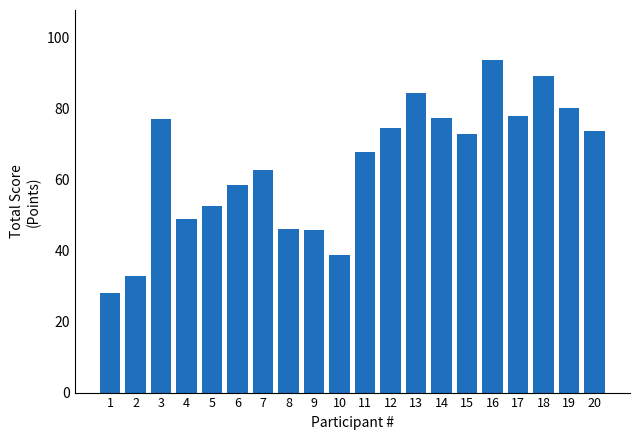

Where is the data nearest to the value 60?

6